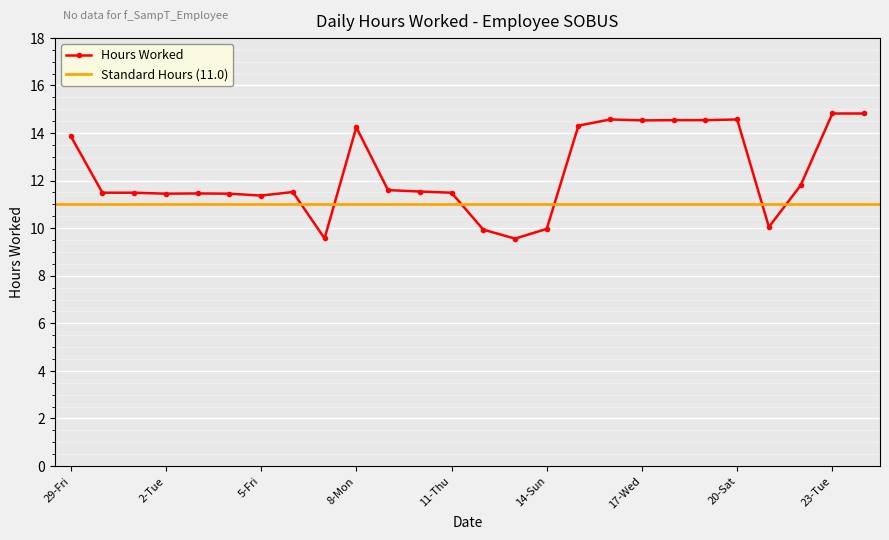

Reading left to right, transcribe all the data shown in this chart.

29-Fri=13.9	30-Sat=11.5	1-Mon=11.5	2-Tue=11.4	3-Wed=11.5	4-Thu=11.4	5-Fri=11.4	6-Sat=11.5	7-Sun=9.6	8-Mon=14.2	9-Tue=11.6	10-Wed=11.5	11-Thu=11.5	12-Fri=9.9	13-Sat=9.6	14-Sun=10.0	15-Mon=14.3	16-Tue=14.6	17-Wed=14.5	18-Thu=14.5	19-Fri=14.5	20-Sat=14.6	21-Sun=10.1	22-Mon=11.8	23-Tue=14.8	24-Wed=14.8